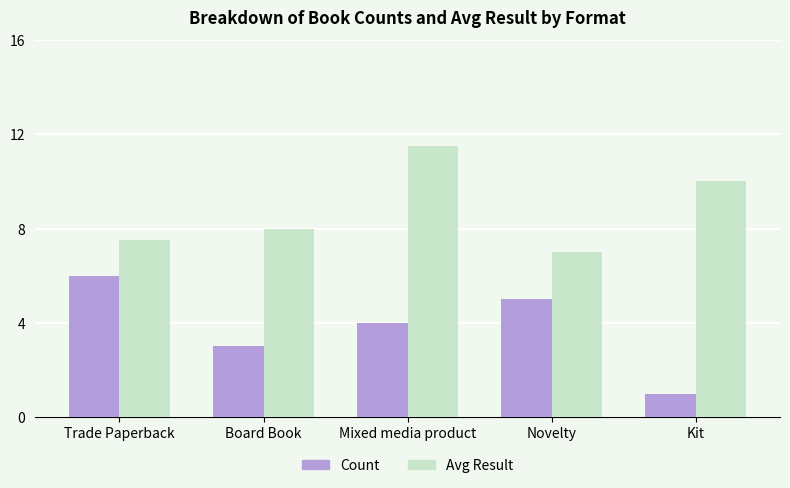

Which series has the largest total across all categories?

Avg Result